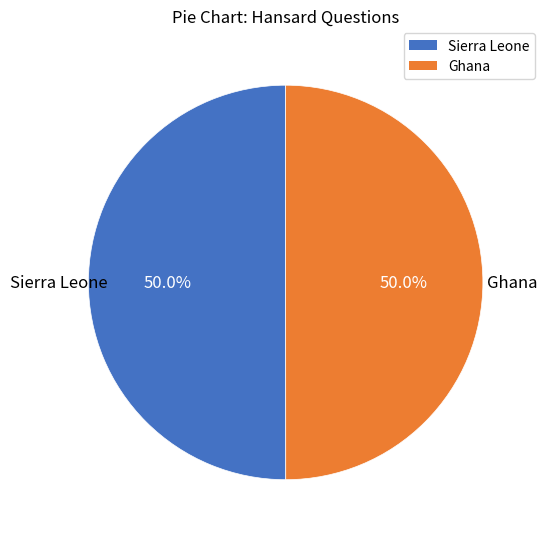

What is the ratio of the value at Sierra Leone to the value at Ghana?

1.0